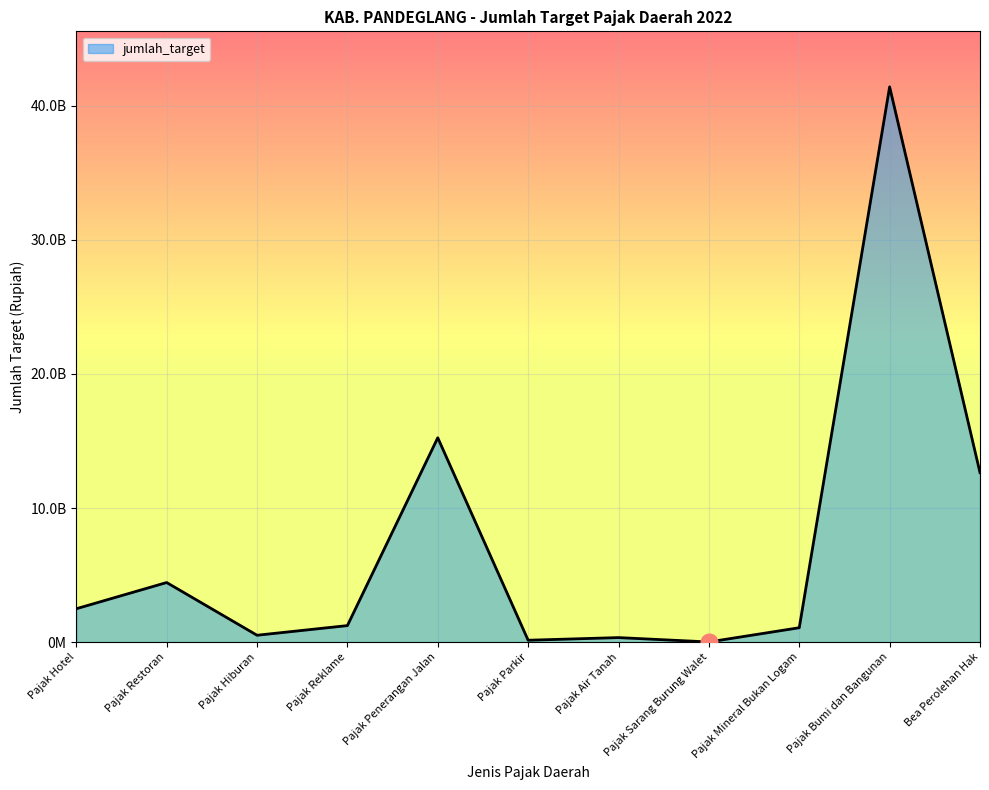

Is it true that the value at Pajak Reklame is 384641723?

False